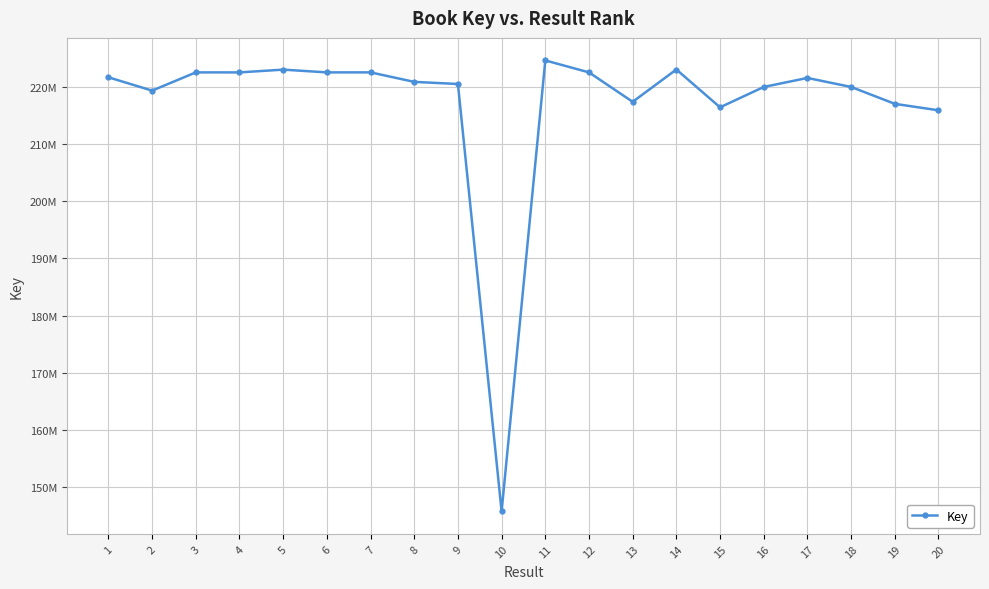

What is the change in value from 14 to 19?

-6000222